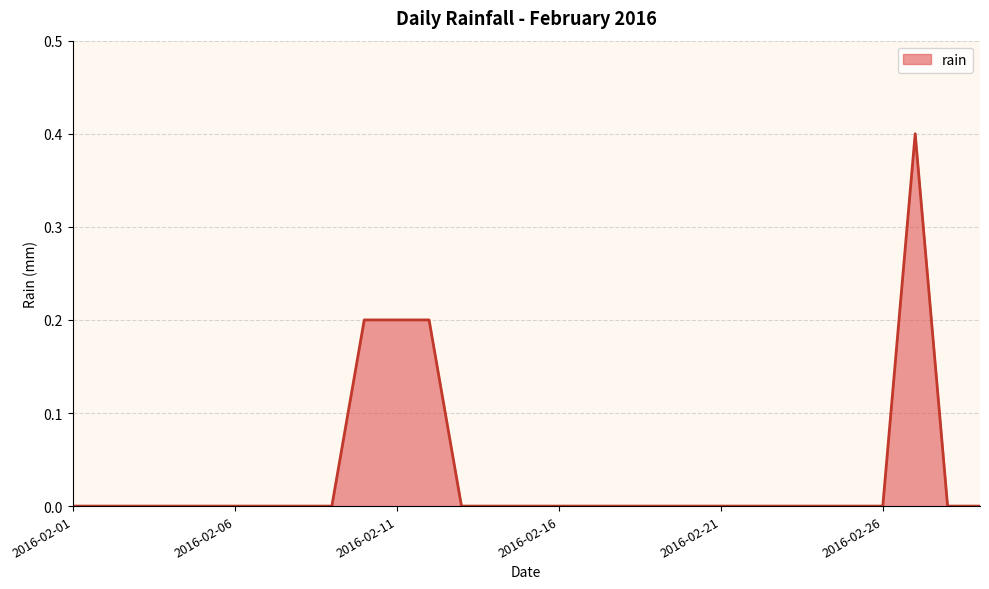

What is the maximum value shown in the chart?

0.4